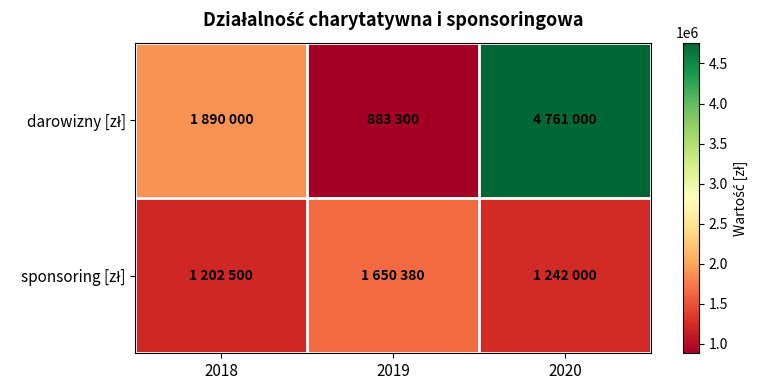

Count the number of categories in the chart.

3